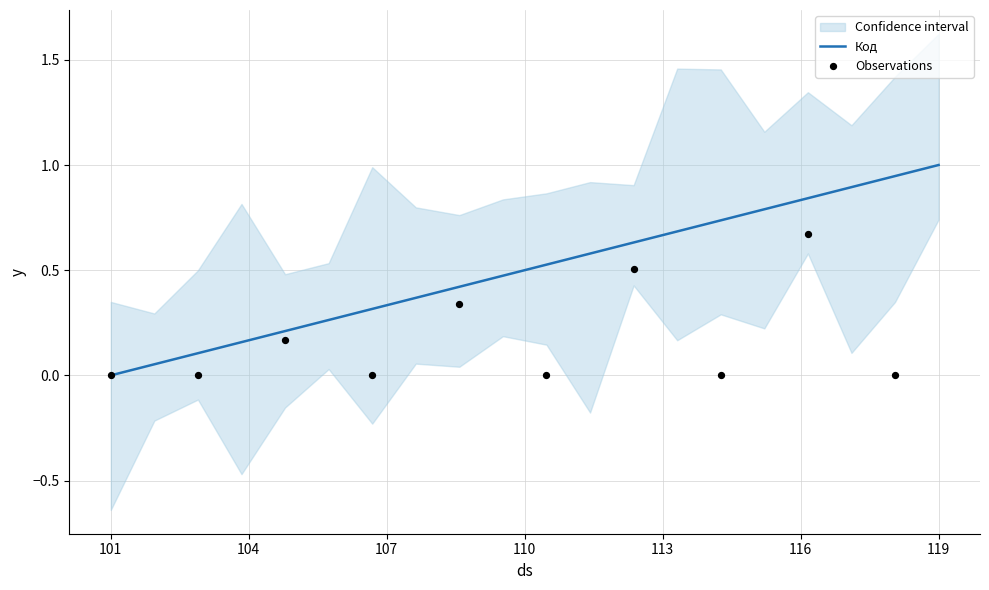

What is the change in value from 101 to 117?

+0.8